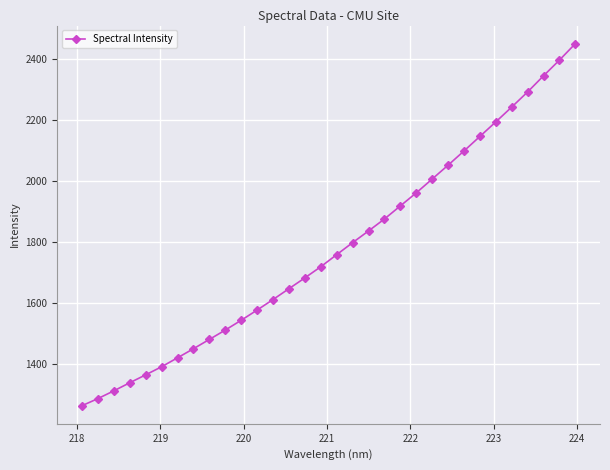

What is the sum of all values?

56950.7